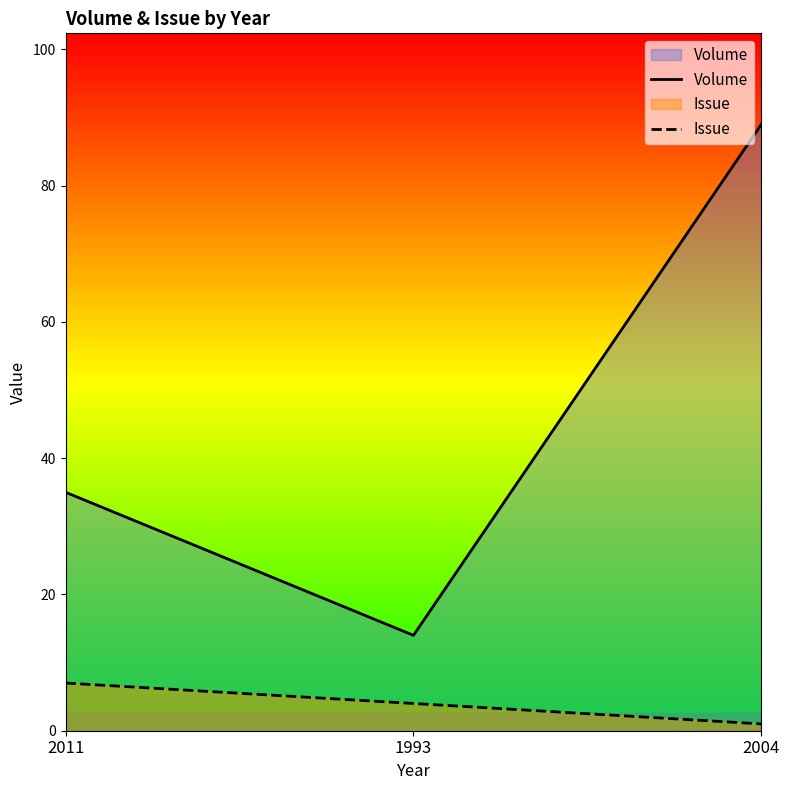

At which category is the sum across all series the highest?

2004